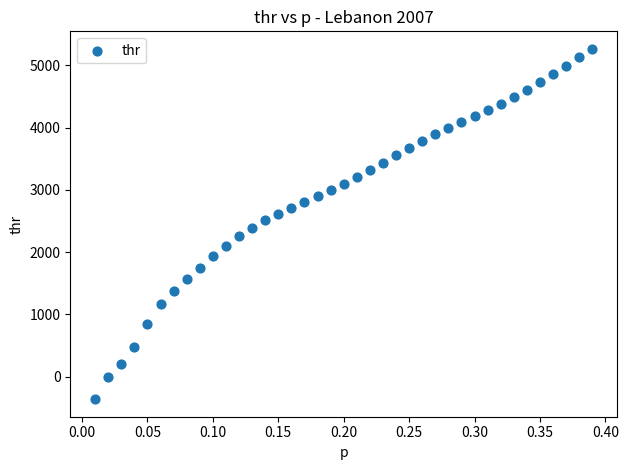

What is the range of Y values (max minus min)?

5628.7